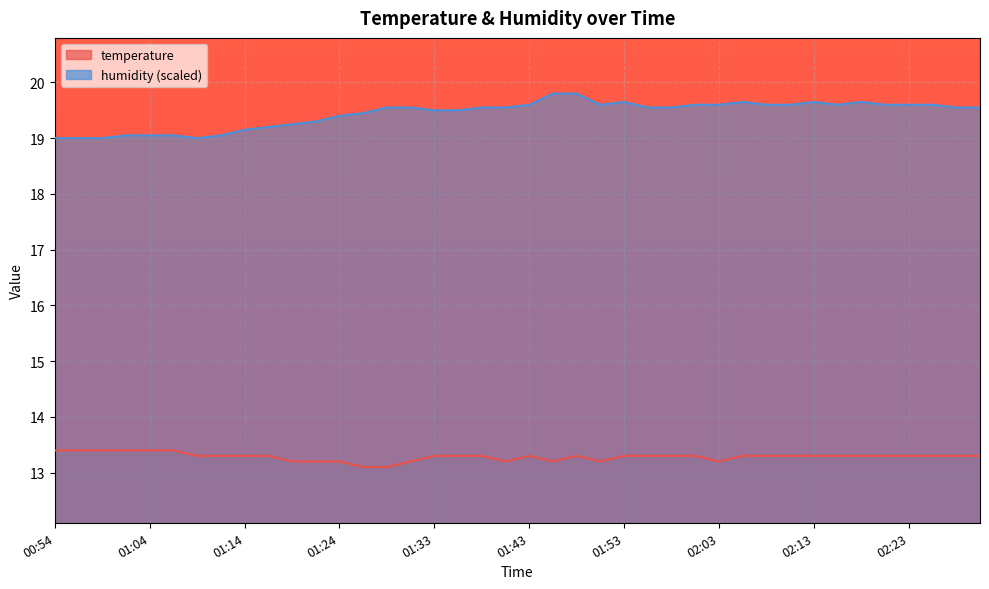

Reading right to left, list all the values displayed in this chart.

temperature: 13.3	13.3	13.3	13.3	13.3	13.3	13.3	13.3	13.3	13.3	13.3	13.2	13.3	13.3	13.3	13.3	13.2	13.3	13.2	13.3	13.2	13.3	13.3	13.3	13.2	13.1	13.1	13.2	13.2	13.2	13.3	13.3	13.3	13.3	13.4	13.4	13.4	13.4	13.4	13.4
humidity: 19.5	19.5	19.6	19.6	19.6	19.6	19.6	19.6	19.6	19.6	19.6	19.6	19.6	19.5	19.5	19.6	19.6	19.8	19.8	19.6	19.5	19.5	19.5	19.5	19.5	19.5	19.5	19.4	19.3	19.2	19.2	19.1	19.0	19.0	19.0	19.0	19.0	19.0	19.0	19.0